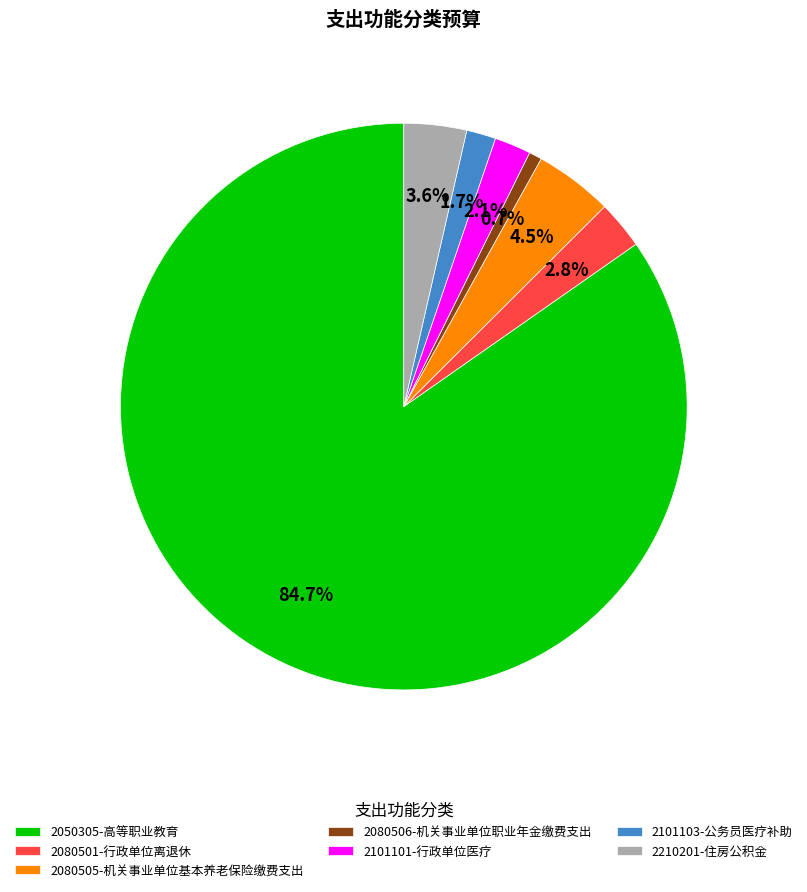

Which has a higher value, 2080505-机关事业单位基本养老保险缴费支出 or 2101103-公务员医疗补助?

2080505-机关事业单位基本养老保险缴费支出